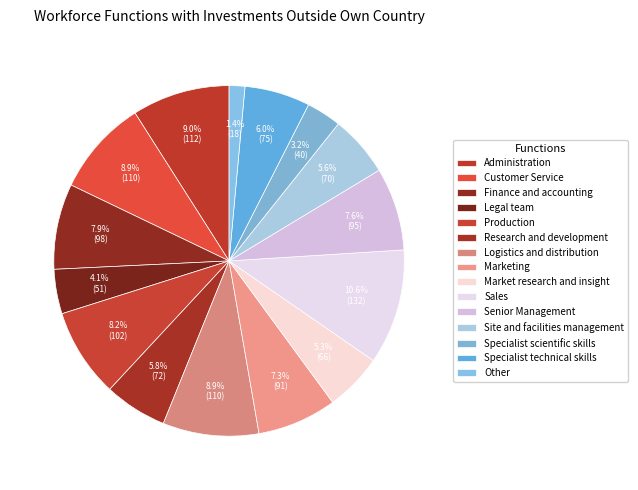

To the nearest percent, what is the difference between the largest and smallest slice percentages?

9%